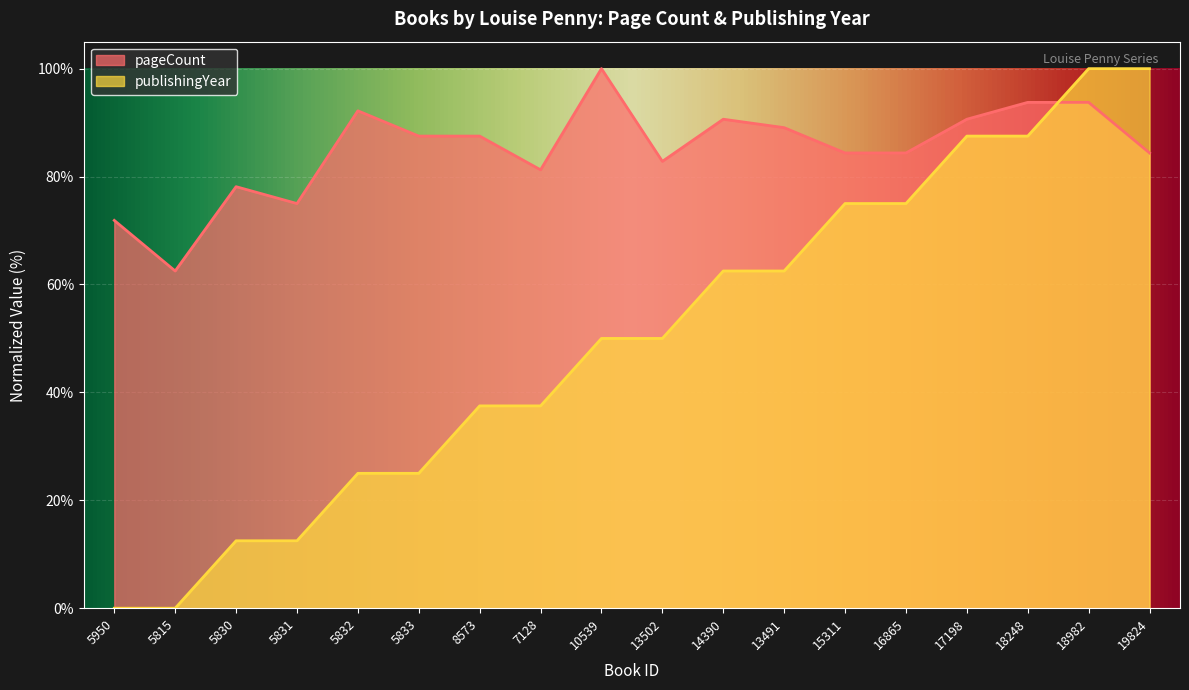

What is the sum of the publishingYear values at 5833 and 7128?

62.5